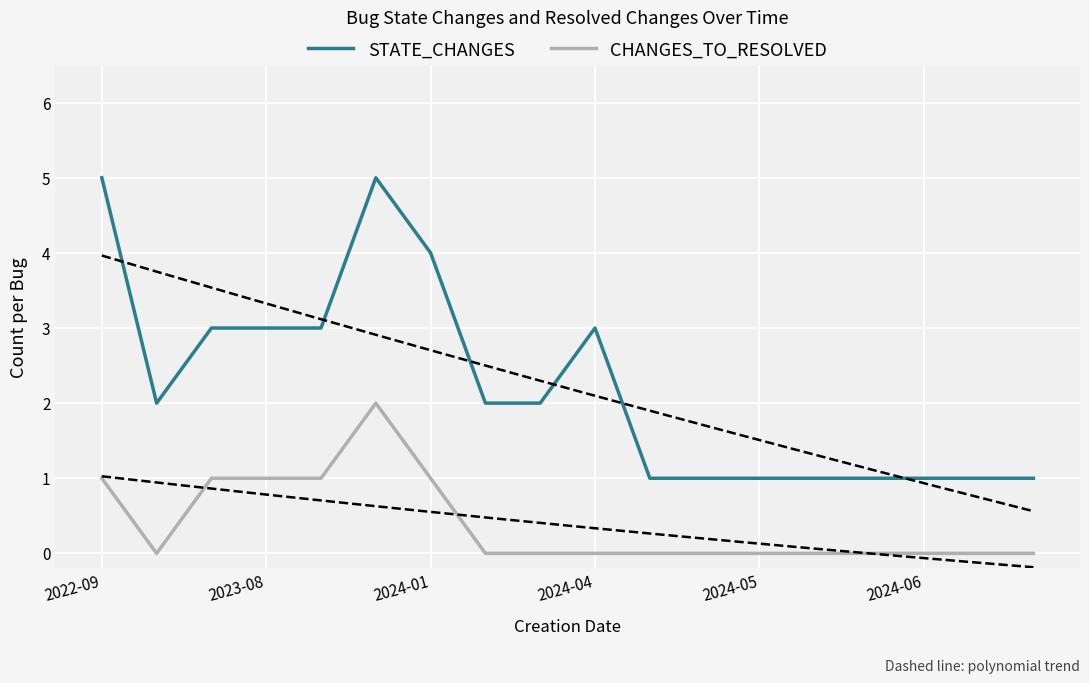

What is the maximum value for STATE_CHANGES?

5